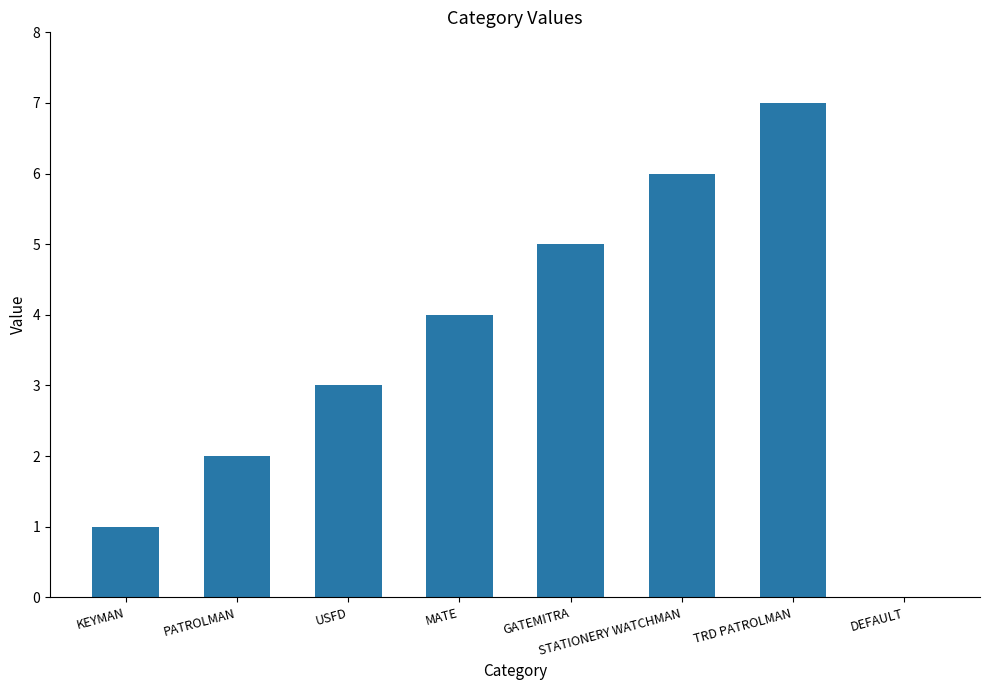

What is the sum of all values?

28